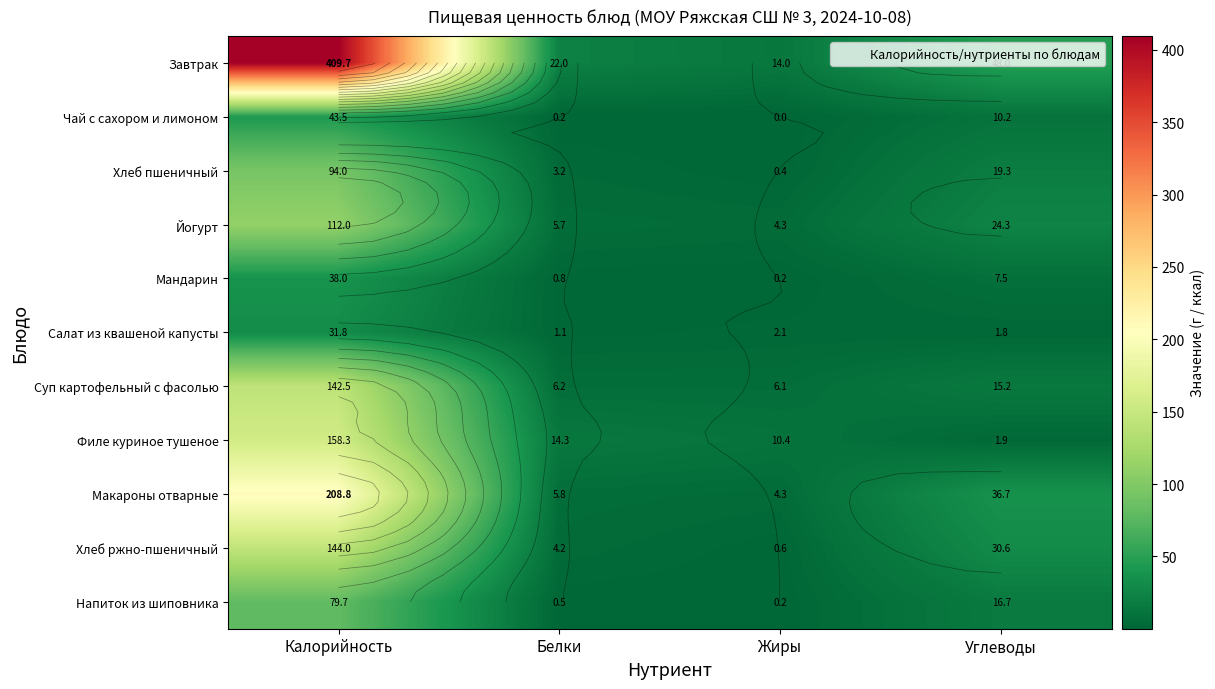

What is the difference between the maximum and minimum values in the Мандарин series?

37.8